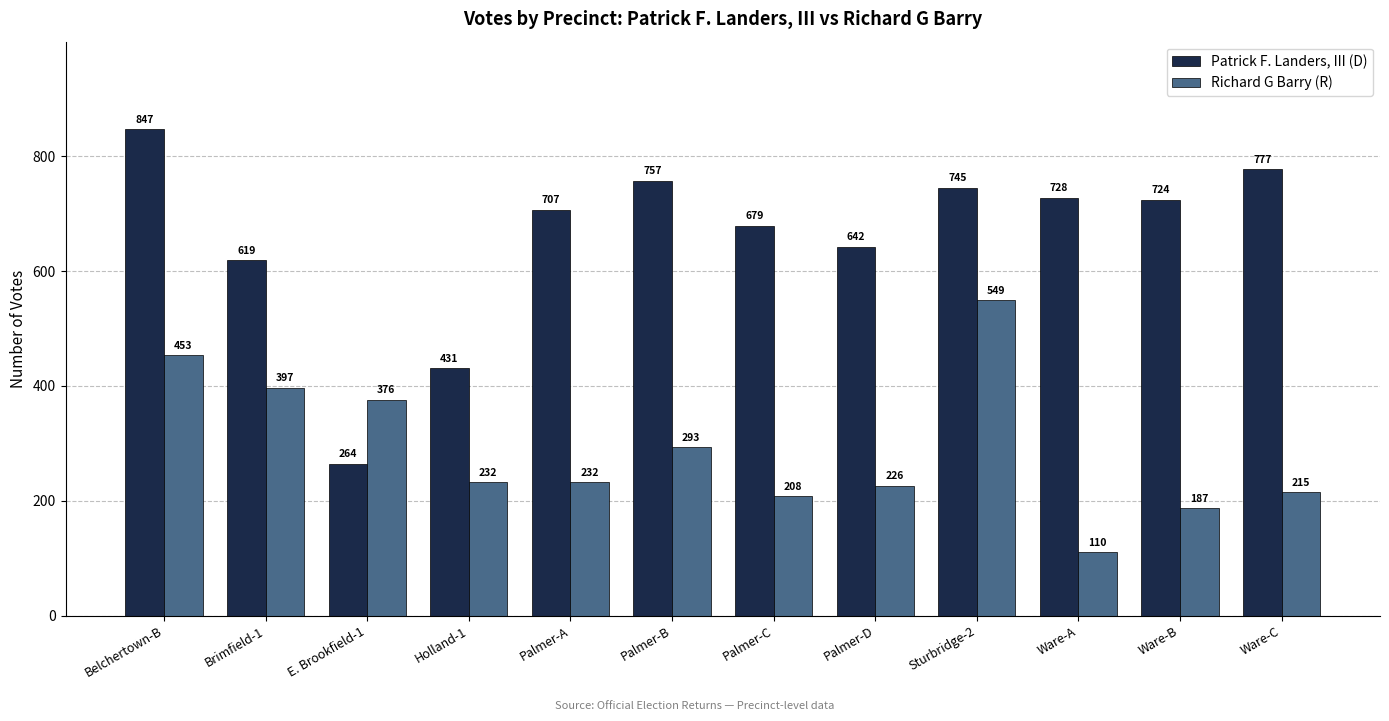

What value does the Patrick F. Landers, III (D) series have at Sturbridge-2?

745